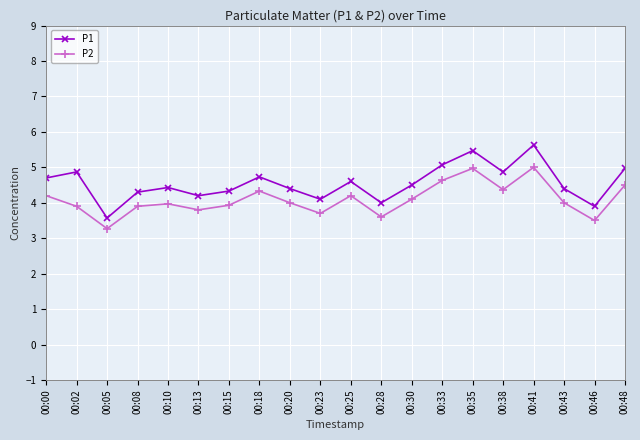

What value does the P2 series have at 00:43?

4.0